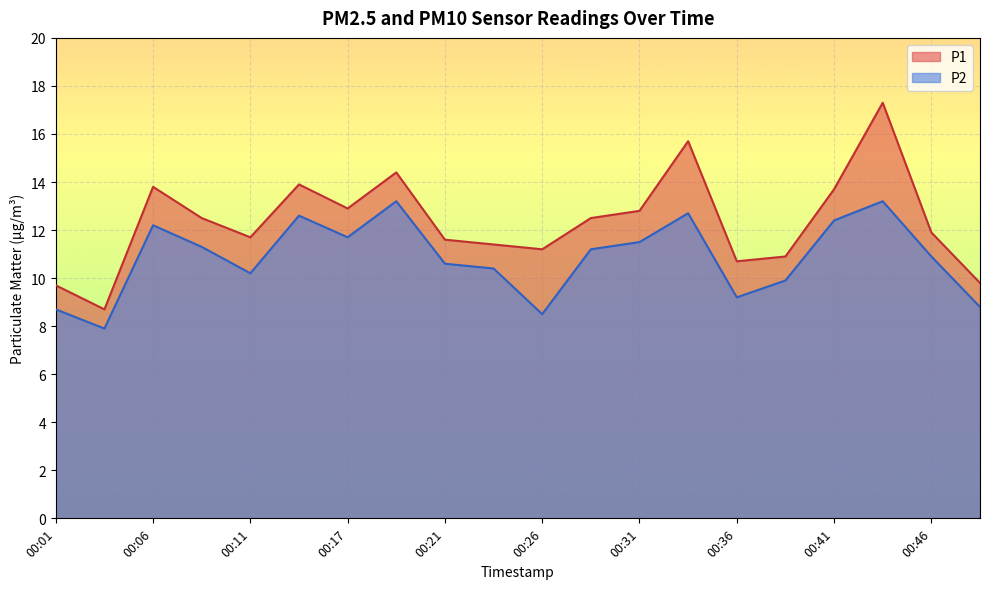

Which series changed the most between 00:36 and 00:46?

P2